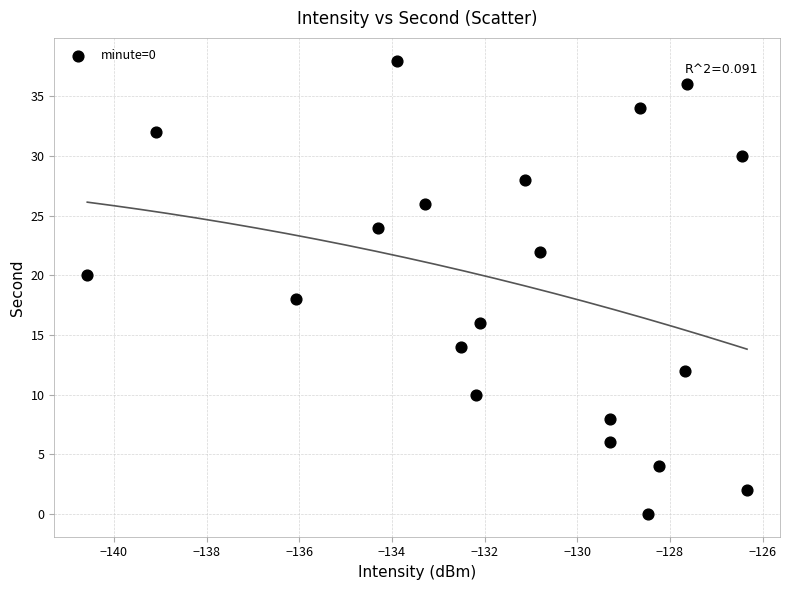

What is the range of Y values (max minus min)?

38